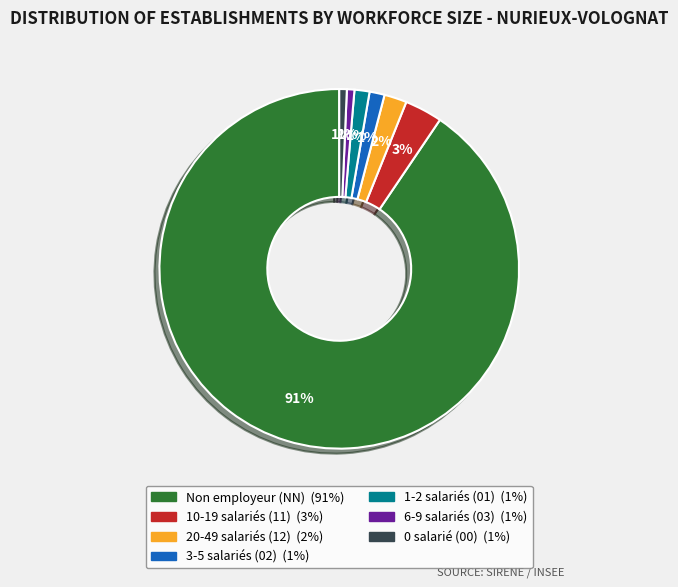

To the nearest percent, what is the difference between the largest and smallest slice percentages?

90%